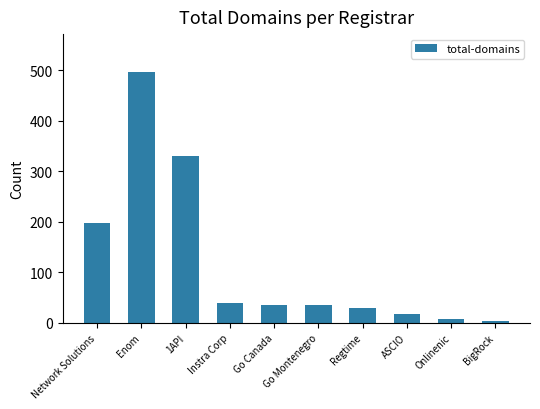

Which category has the highest value across all series?

Enom